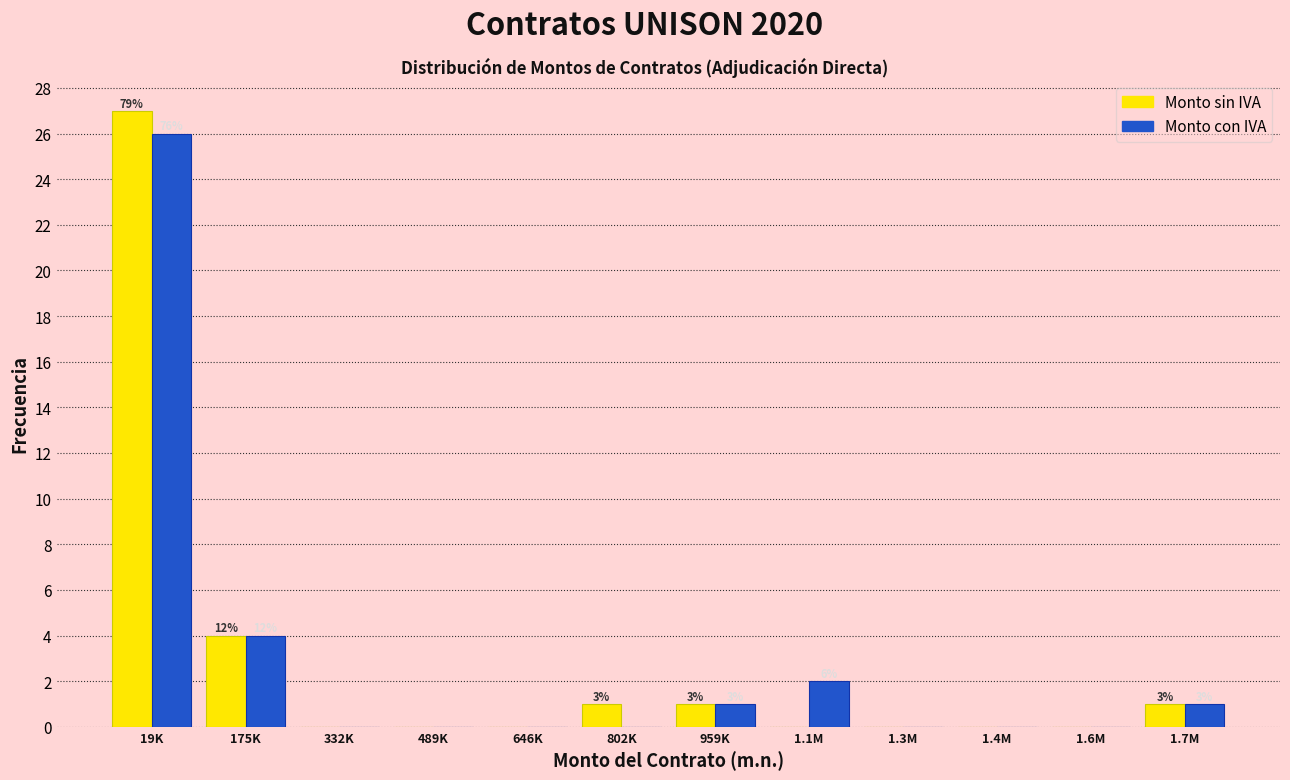

Reading left to right, what are all the values shown in this chart?

Monto sin IVA: 19K=27	175K=4	332K=0	489K=0	646K=0	802K=1	959K=1	1.1M=0	1.3M=0	1.4M=0	1.6M=0	1.7M=1
Monto con IVA: 19K=26	175K=4	332K=0	489K=0	646K=0	802K=0	959K=1	1.1M=2	1.3M=0	1.4M=0	1.6M=0	1.7M=1